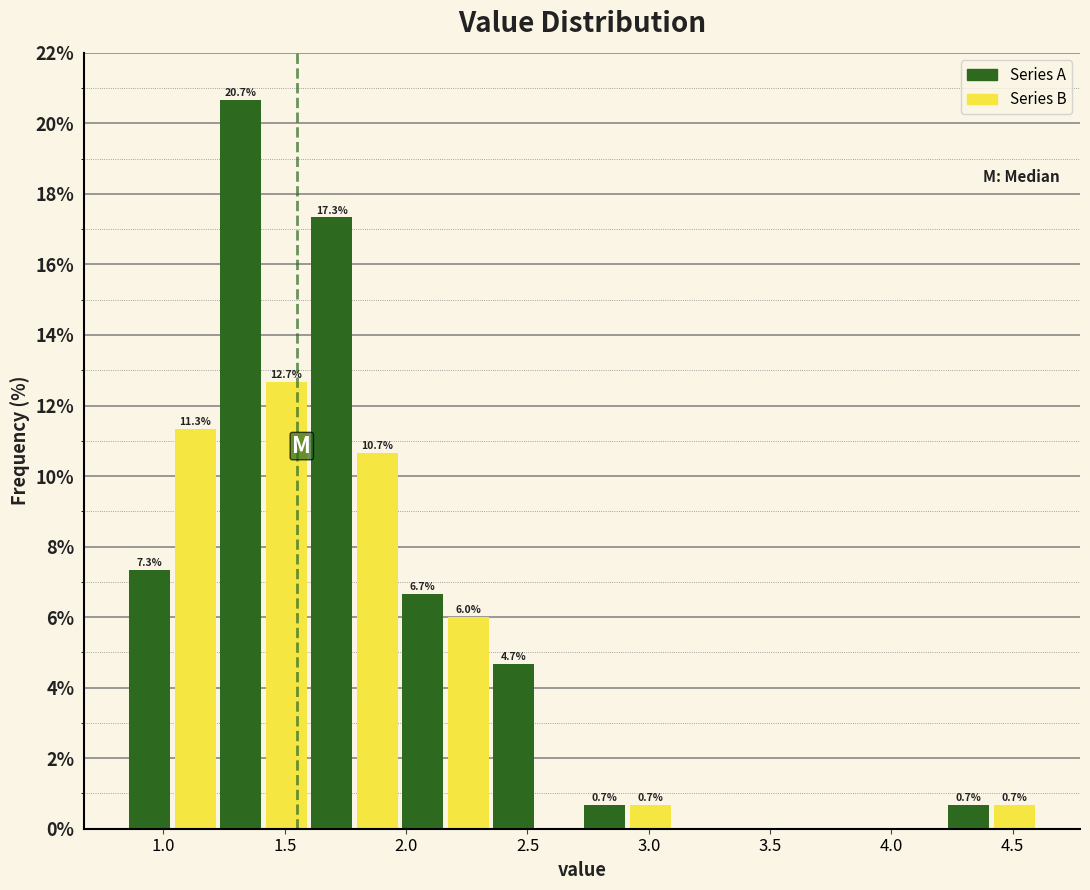

Around what value on the x-axis is the tallest bar? Give the approximate position of its centre, as read against the axis.

1.30